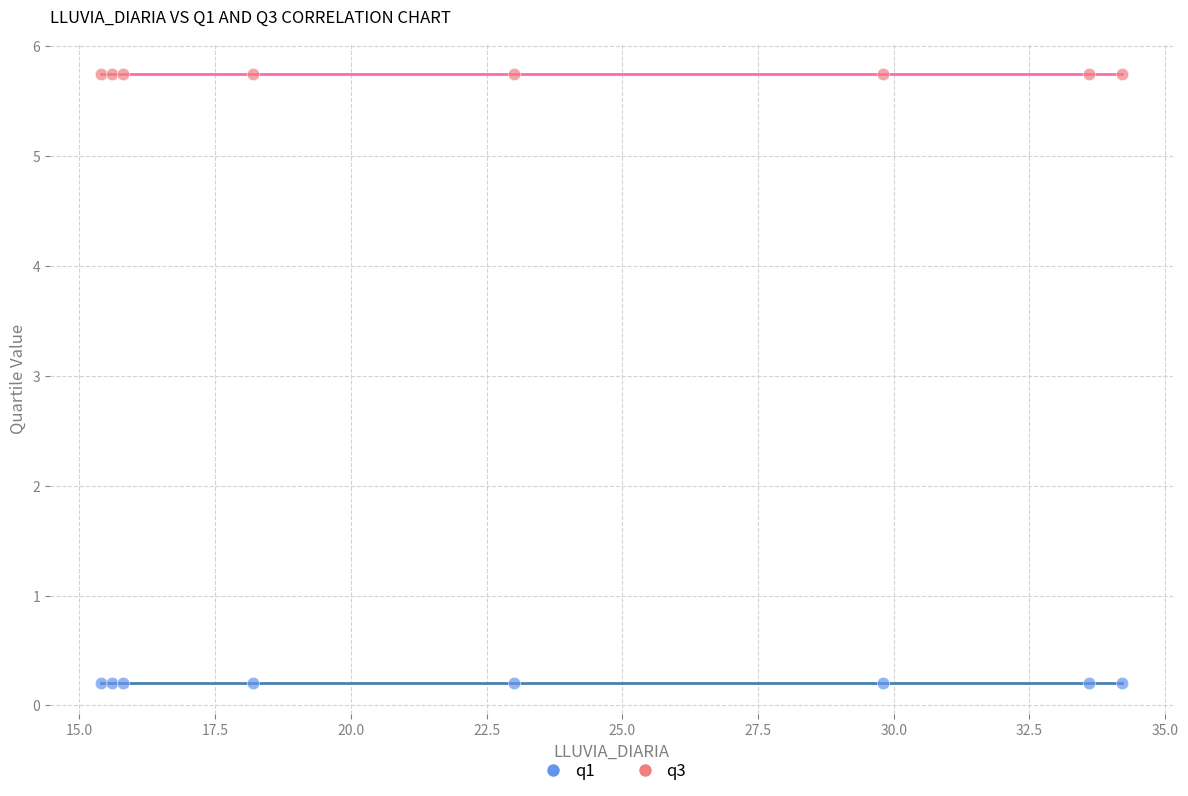

Which series reaches the maximum Y coordinate?

q3